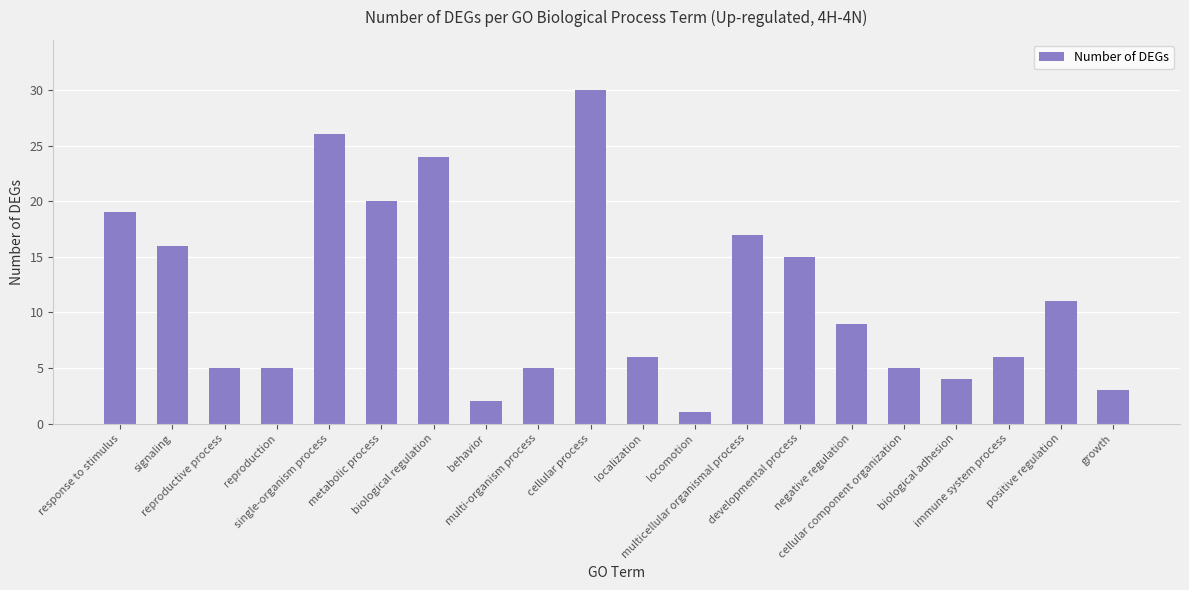

Reading left to right, what are all the values shown in this chart?

response to stimulus=19	signaling=16	reproductive process=5	reproduction=5	single-organism process=26	metabolic process=20	biological regulation=24	behavior=2	multi-organism process=5	cellular process=30	localization=6	locomotion=1	multicellular organismal process=17	developmental process=15	negative regulation=9	cellular component organization=5	biological adhesion=4	immune system process=6	positive regulation=11	growth=3